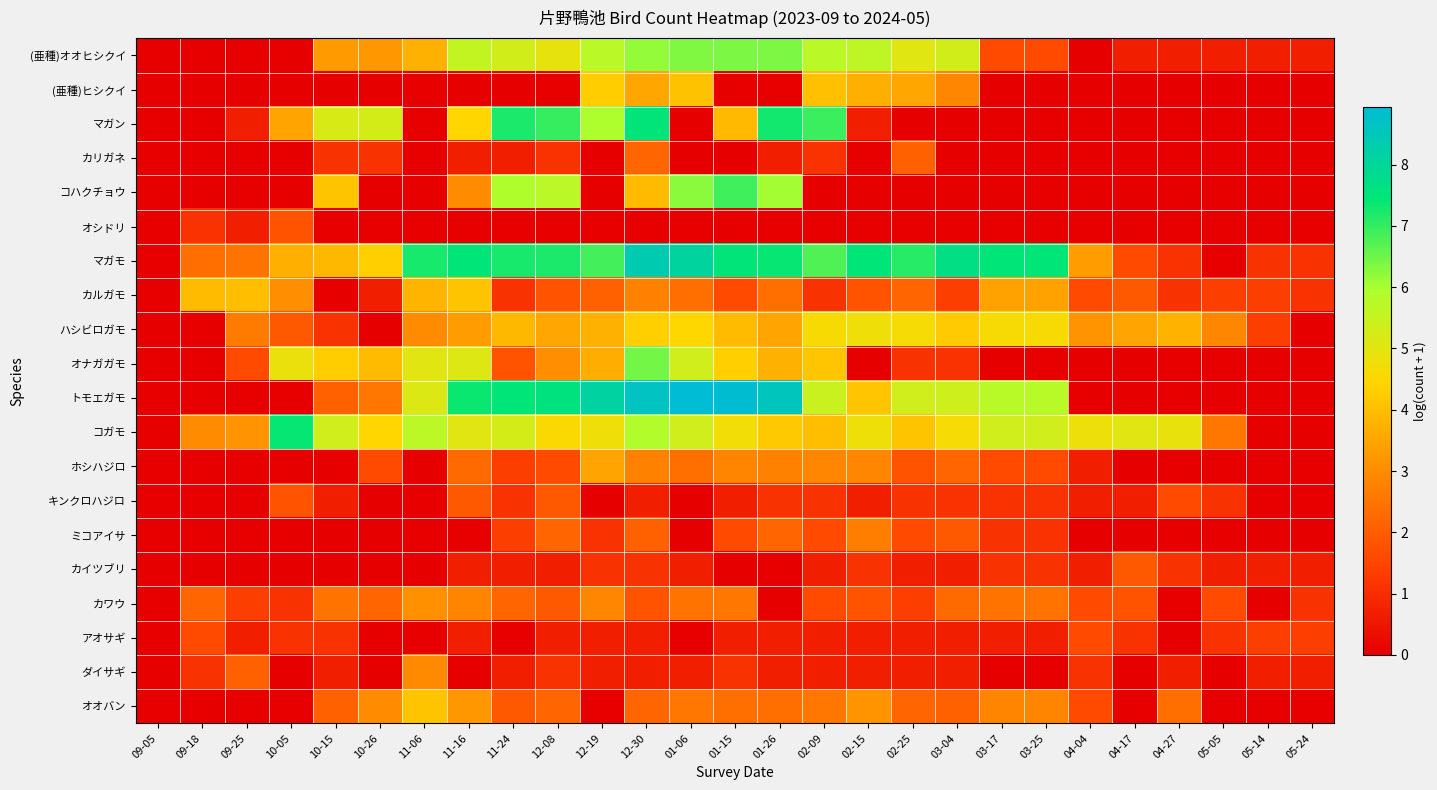

At which category is the sum across all series the highest?

12-30